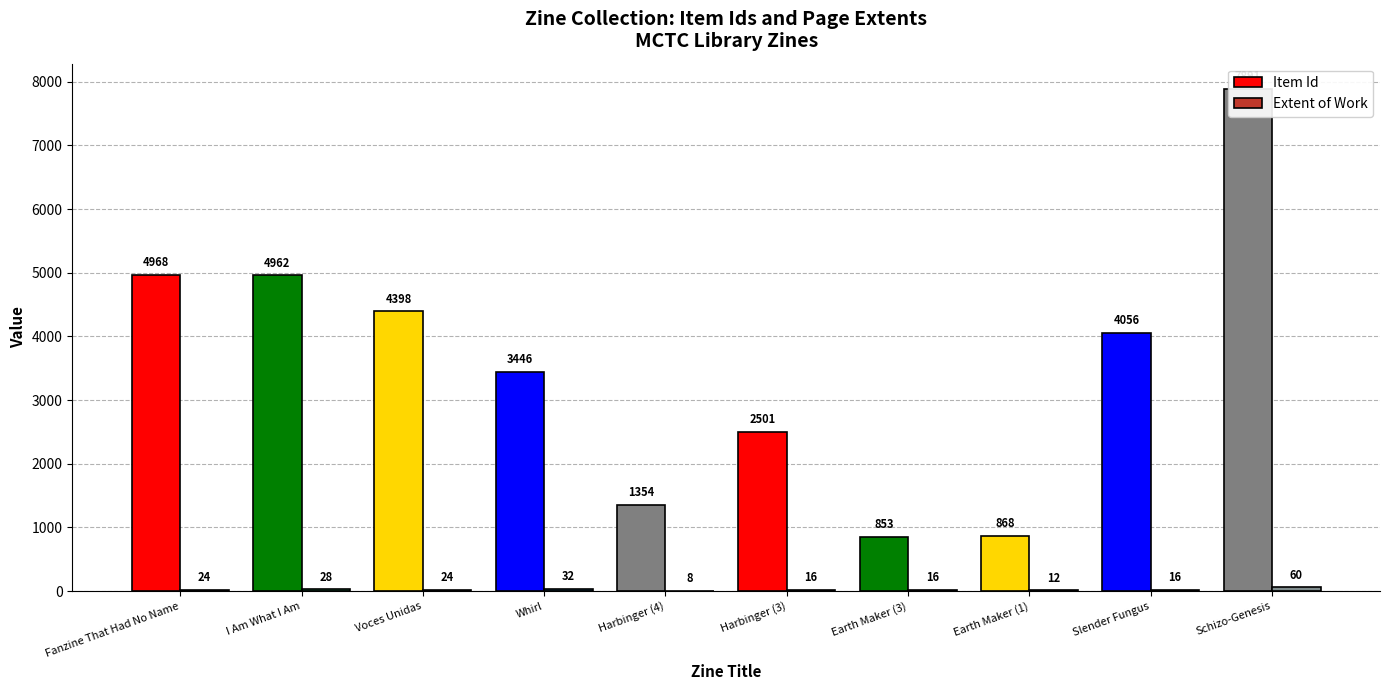

What is the greatest value displayed?

7891